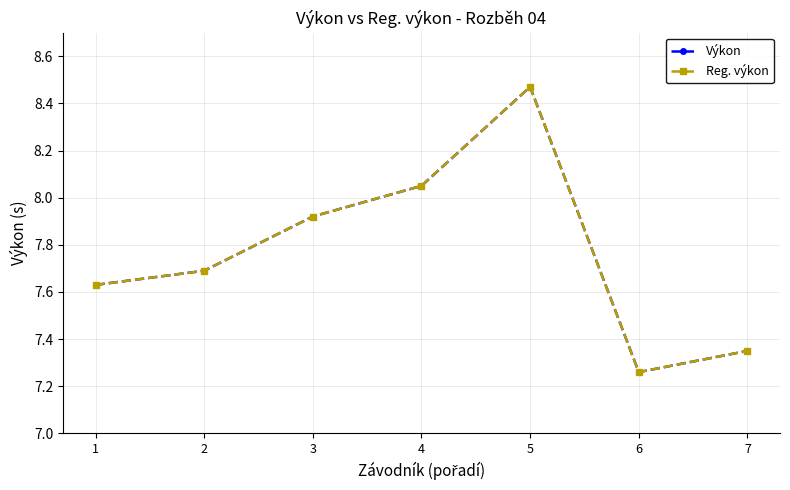

Rank the series by their maximum value, from lowest to highest.

Výkon, Reg. výkon